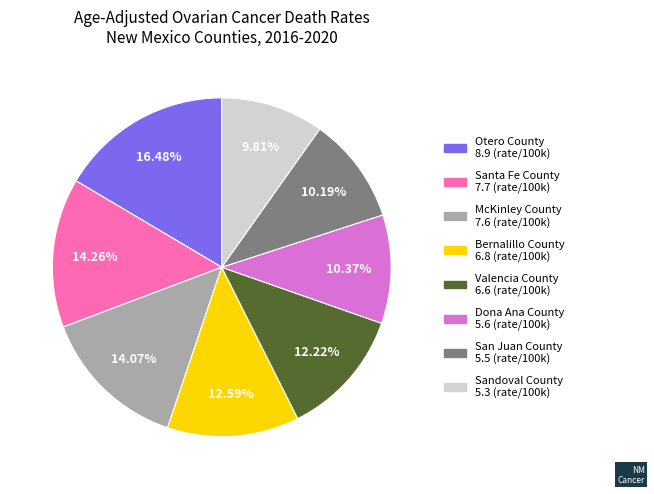

How many segments does this pie chart have?

8